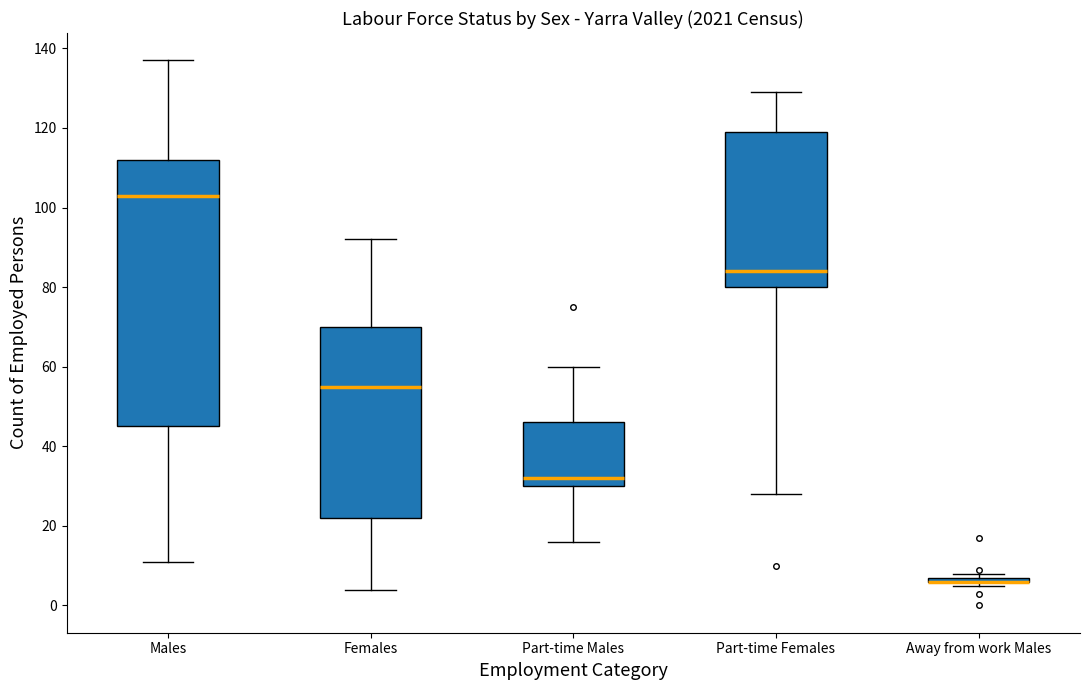

Which box is the tallest, from its lower edge to its upper edge?

Males